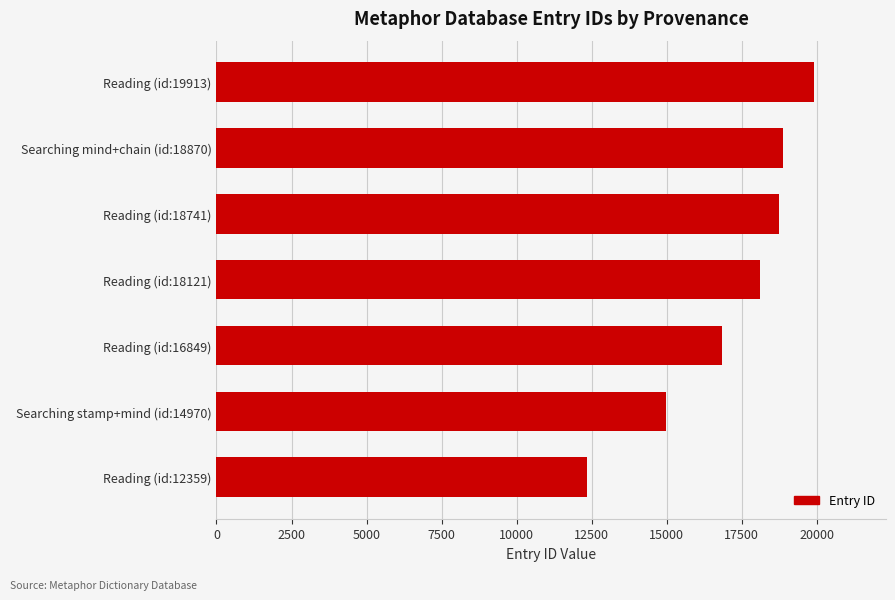

Reading bottom to top, transcribe all the data shown in this chart.

Reading (id:12359)=12359	Searching stamp+mind (id:14970)=14970	Reading (id:16849)=16849	Reading (id:18121)=18121	Reading (id:18741)=18741	Searching mind+chain (id:18870)=18870	Reading (id:19913)=19913